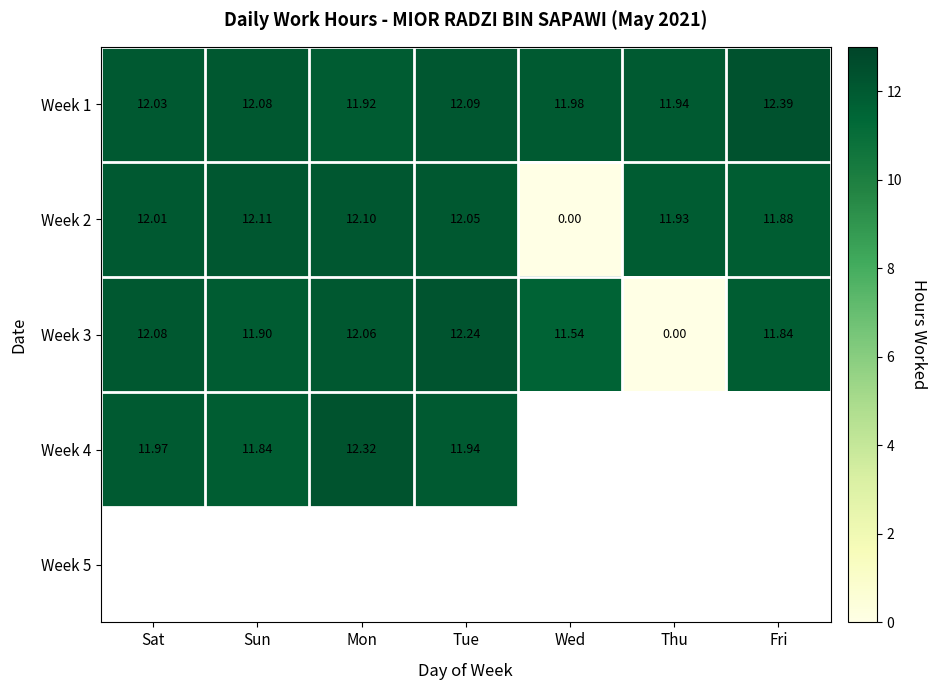

List the series in order of their overall mean, lowest first.

Week 3, Week 4, Week 5, Week 2, Week 1